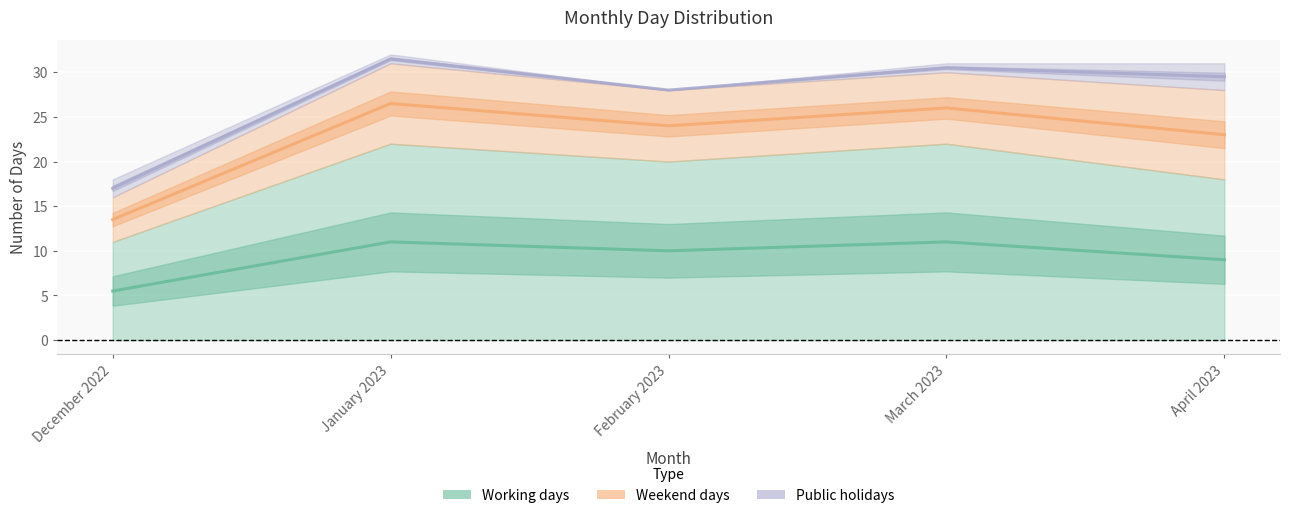

At which category is the sum across all series the highest?

January 2023